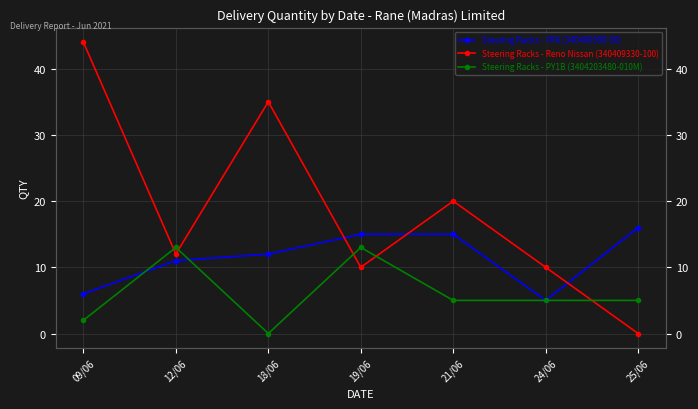

Reading left to right, list all the values displayed in this chart.

Steering Racks - YRA (340409590-50): 09/06=6	12/06=11	18/06=12	19/06=15	21/06=15	24/06=5	25/06=16
Steering Racks - Reno Nissan (340409330-100): 09/06=44	12/06=12	18/06=35	19/06=10	21/06=20	24/06=10	25/06=0
Steering Racks - PY1B (3404203480-010M): 09/06=2	12/06=13	18/06=0	19/06=13	21/06=5	24/06=5	25/06=5